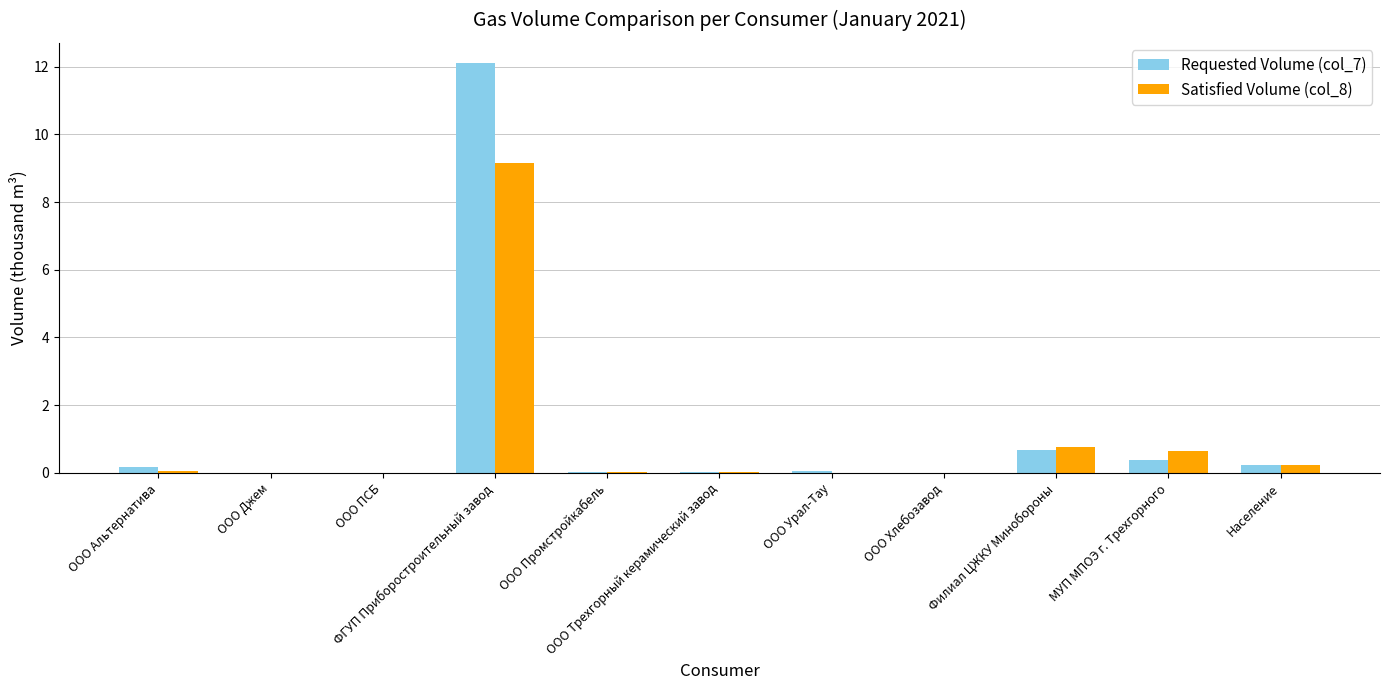

The value of Requested Volume (col_7) at ООО Альтернатива is 0.2. True or false?

True